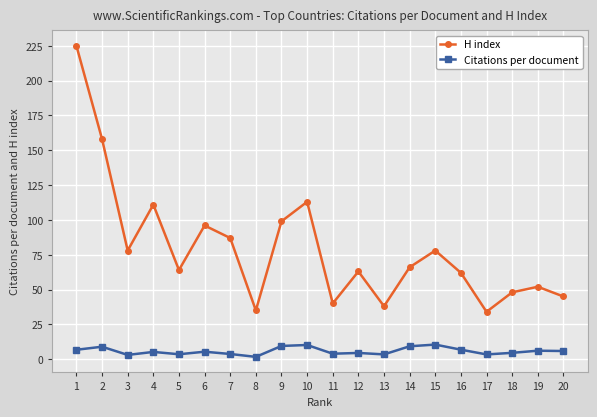

What is the average value of the H index series?

79.6